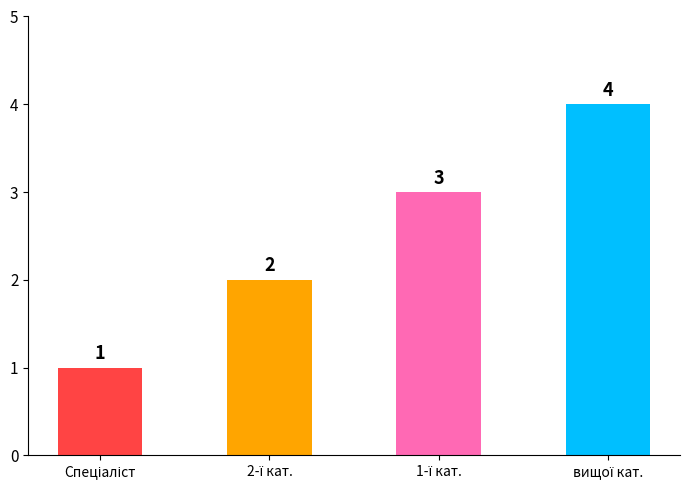

Count the values in the range 2 to 4.

3